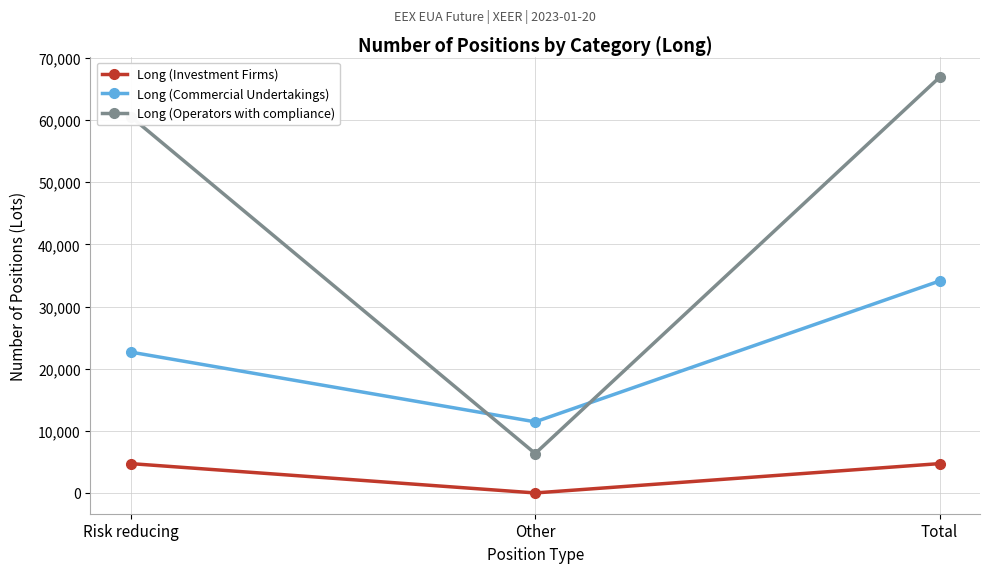

Does the chart display data point markers on the line(s)?

Yes